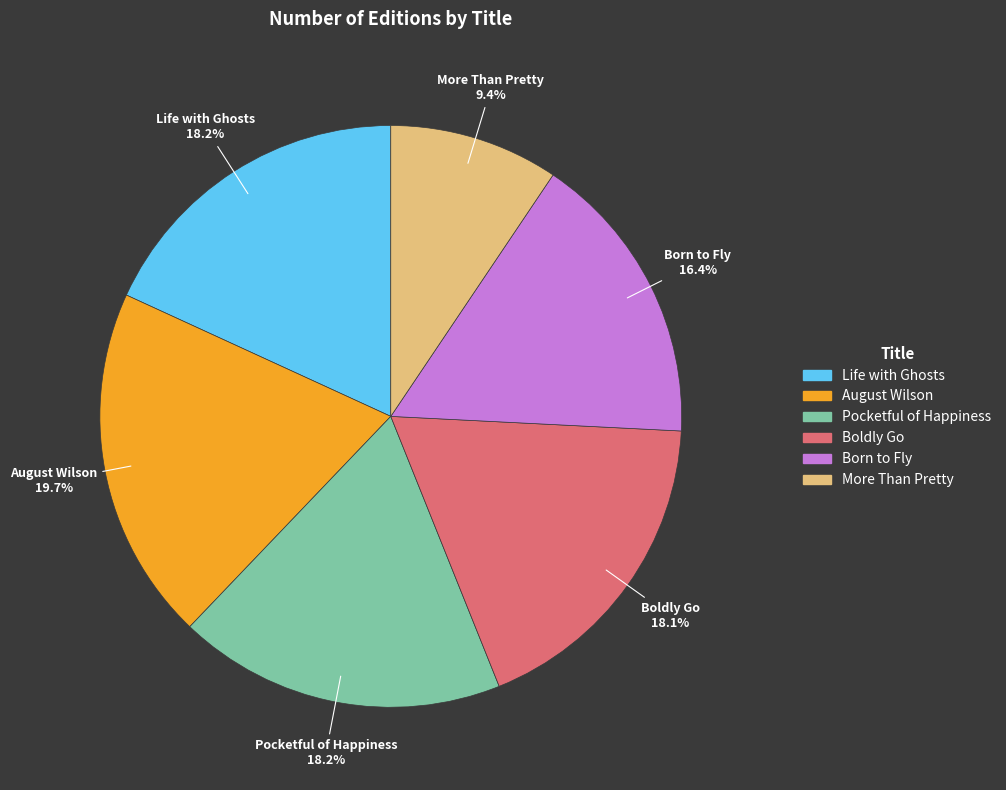

How many slices are in this pie chart?

6